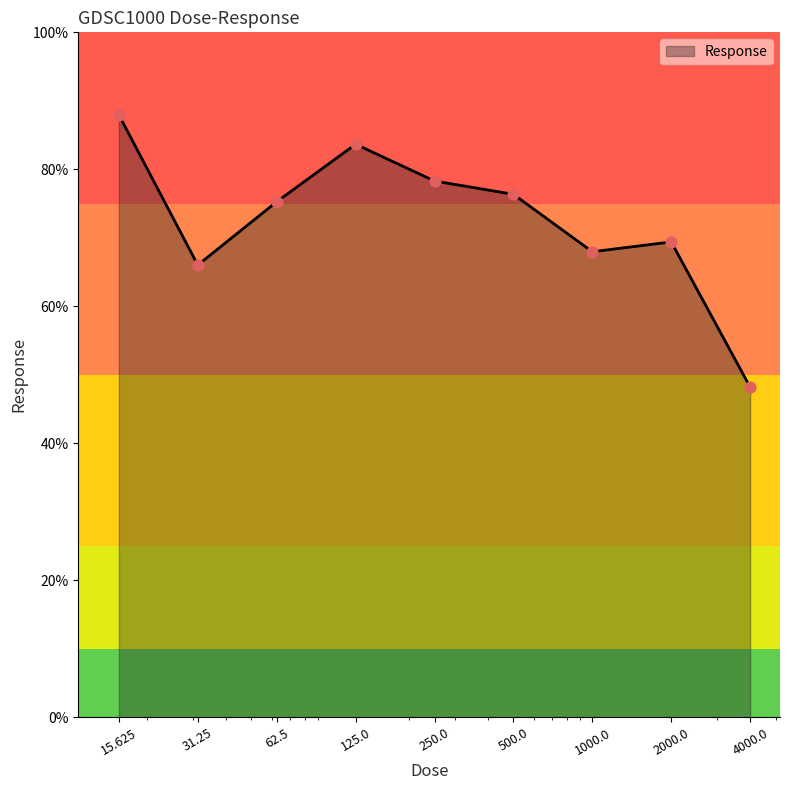

What is the greatest value displayed?

87.9